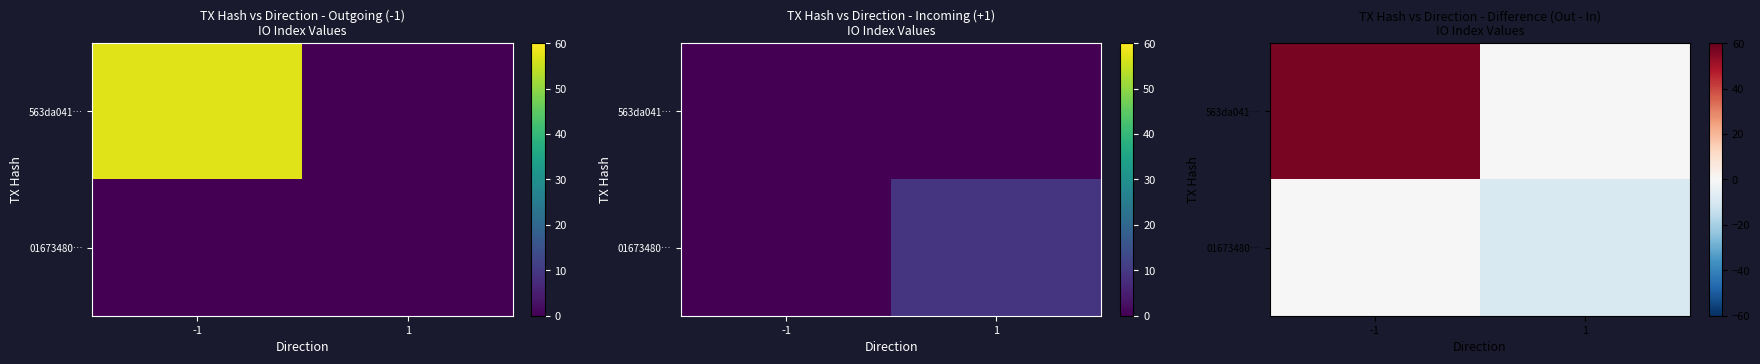

Which series has the largest total across all categories?

563da041…